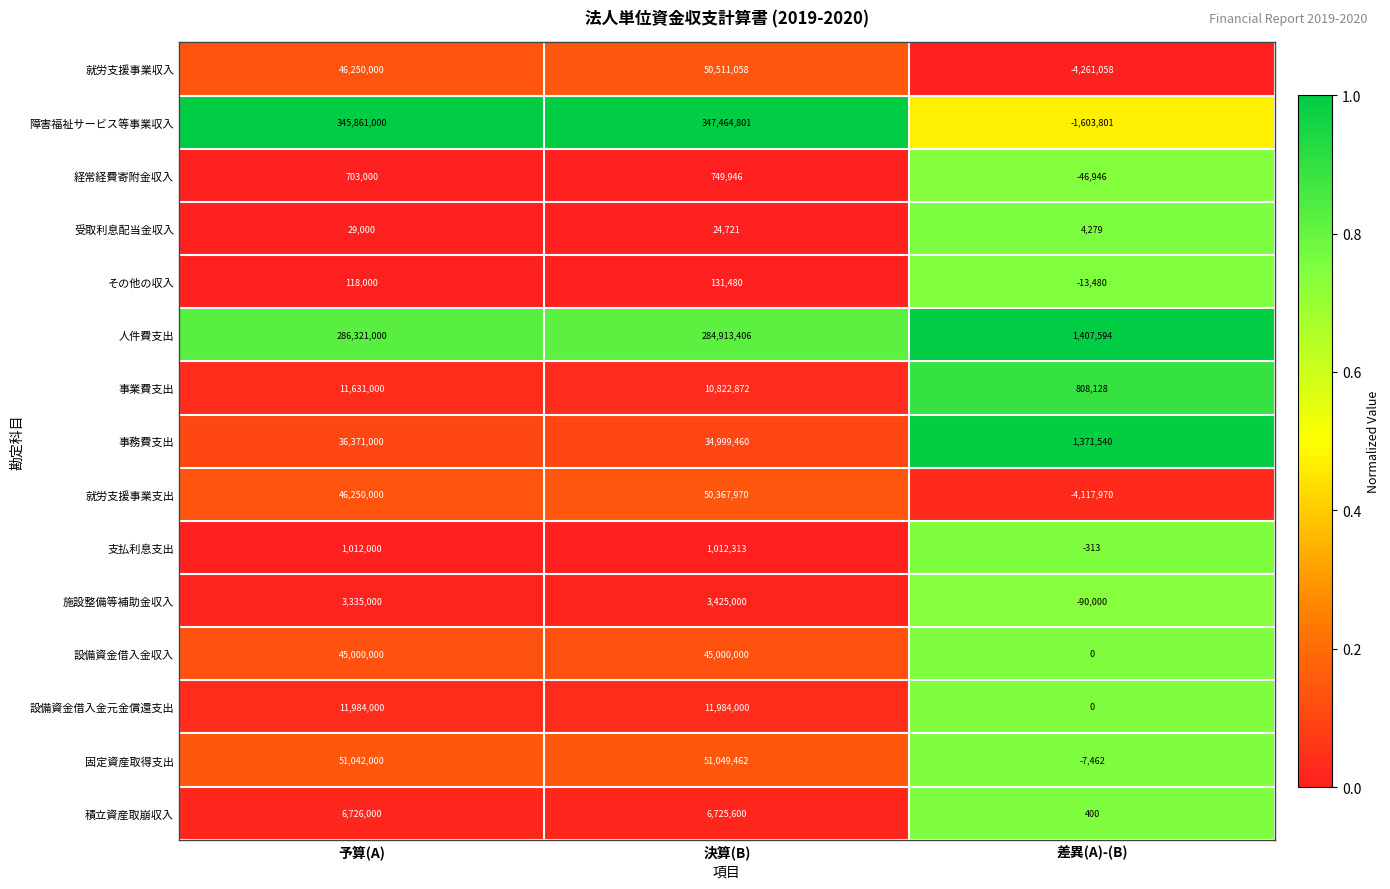

True or false: 障害福祉サービス等事業収入 has a value of -1603801 at 差異(A)-(B).

True